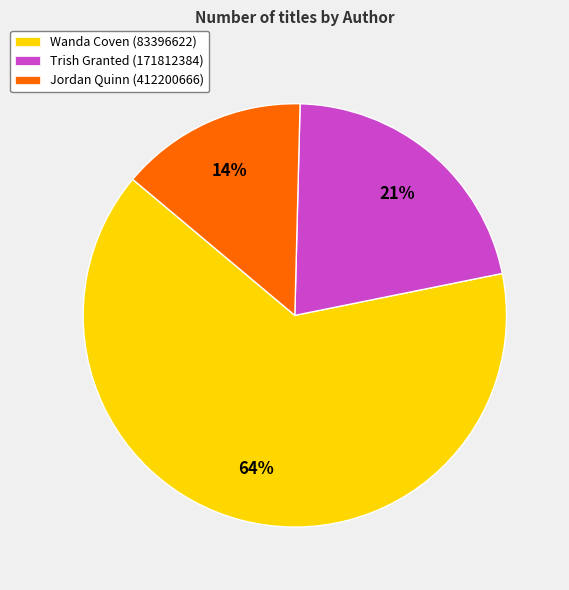

To the nearest percent, what portion does Trish Granted (171812384) represent?

21%